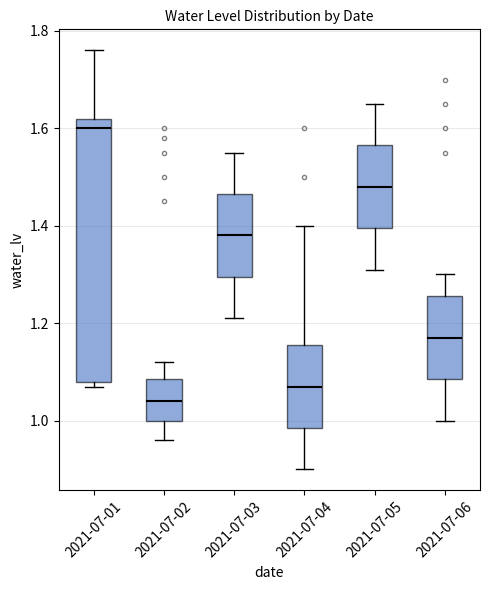

Reading left to right, transcribe this box plot: for each box, give where its median line is, the range the box spans, and where its two whiskers end, as read against the y-axis. The values are not printed on the chart, so give them approximately, as read against the axis.

2021-07-01: median 1.60, box 1.08 to 1.62, whiskers 1.08 (just below the box's lower edge) to 1.76
2021-07-02: median 1.04, box 1.00 to 1.08, whiskers 0.96 to 1.12
2021-07-03: median 1.38, box 1.30 to 1.46, whiskers 1.22 to 1.56
2021-07-04: median 1.08, box 0.98 to 1.16, whiskers 0.90 to 1.40
2021-07-05: median 1.48, box 1.40 to 1.56, whiskers 1.32 to 1.66
2021-07-06: median 1.18, box 1.08 to 1.26, whiskers 1.00 to 1.30